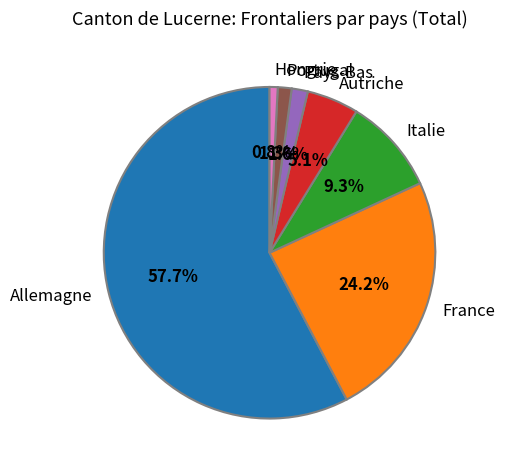

Does Allemagne represent more than half of the total?

Yes